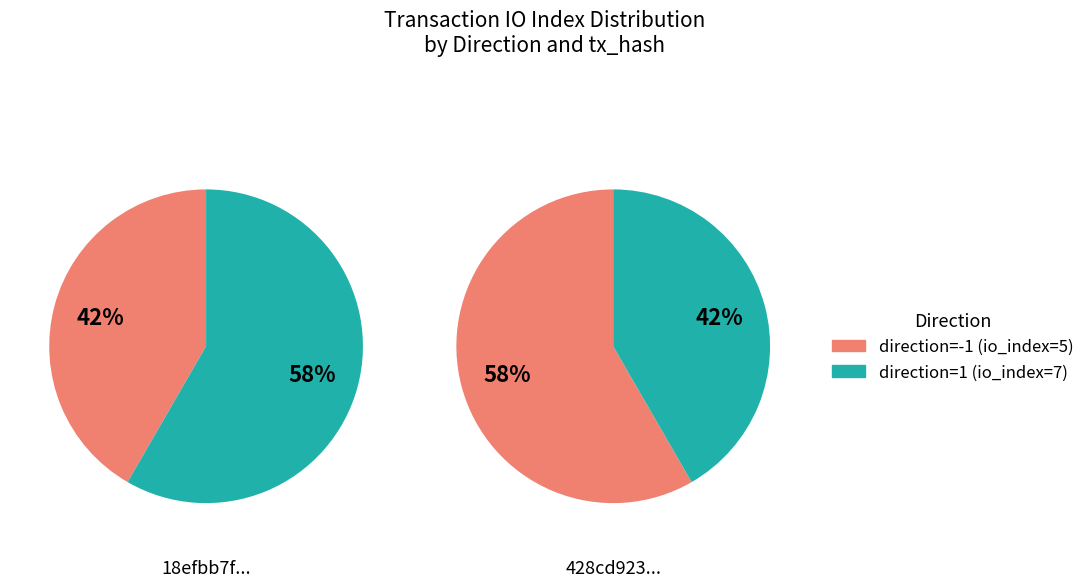

To the nearest percent, what portion does io_index=5 represent?

42%